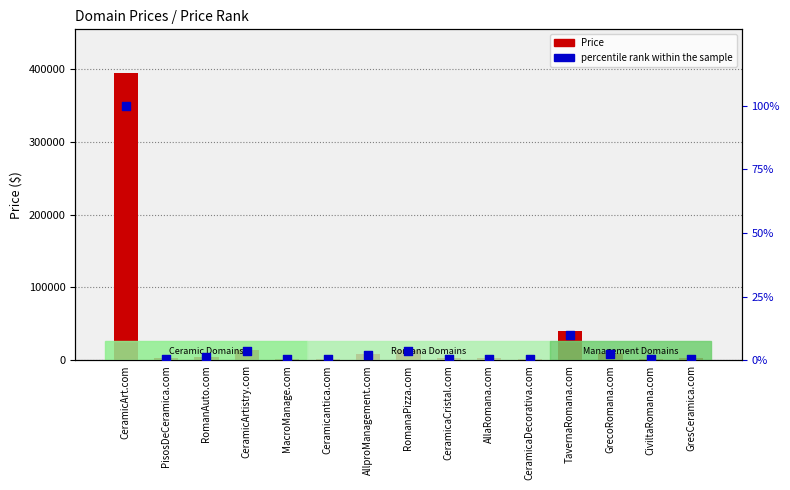

At which category is the sum across all series the highest?

CeramicArt.com